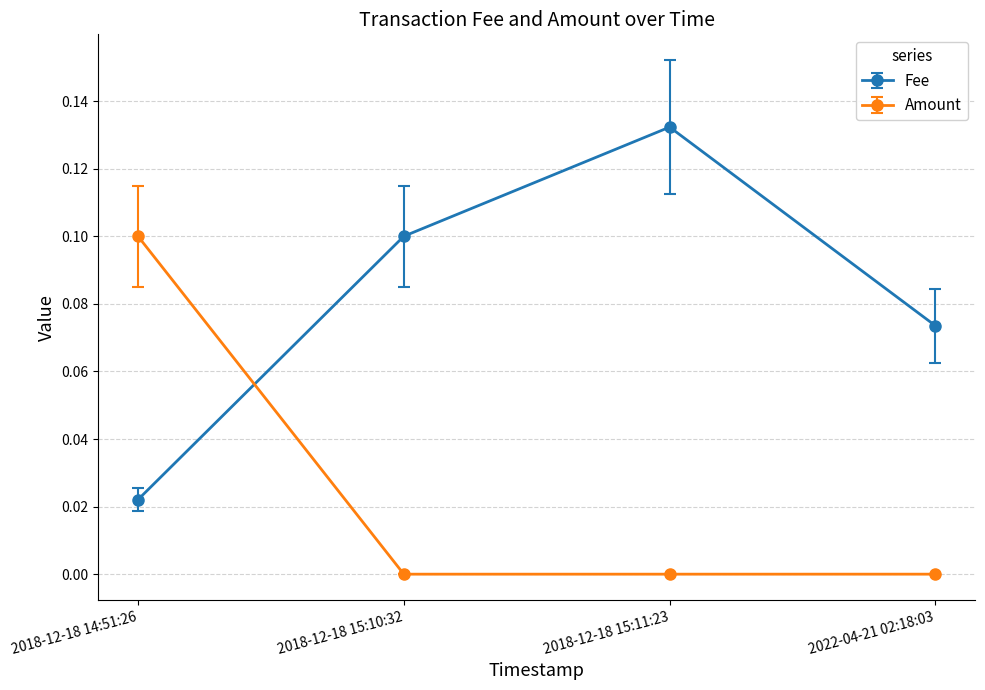

At 2018-12-18 14:51:26, list the series in order from largest to smallest.

Amount, Fee